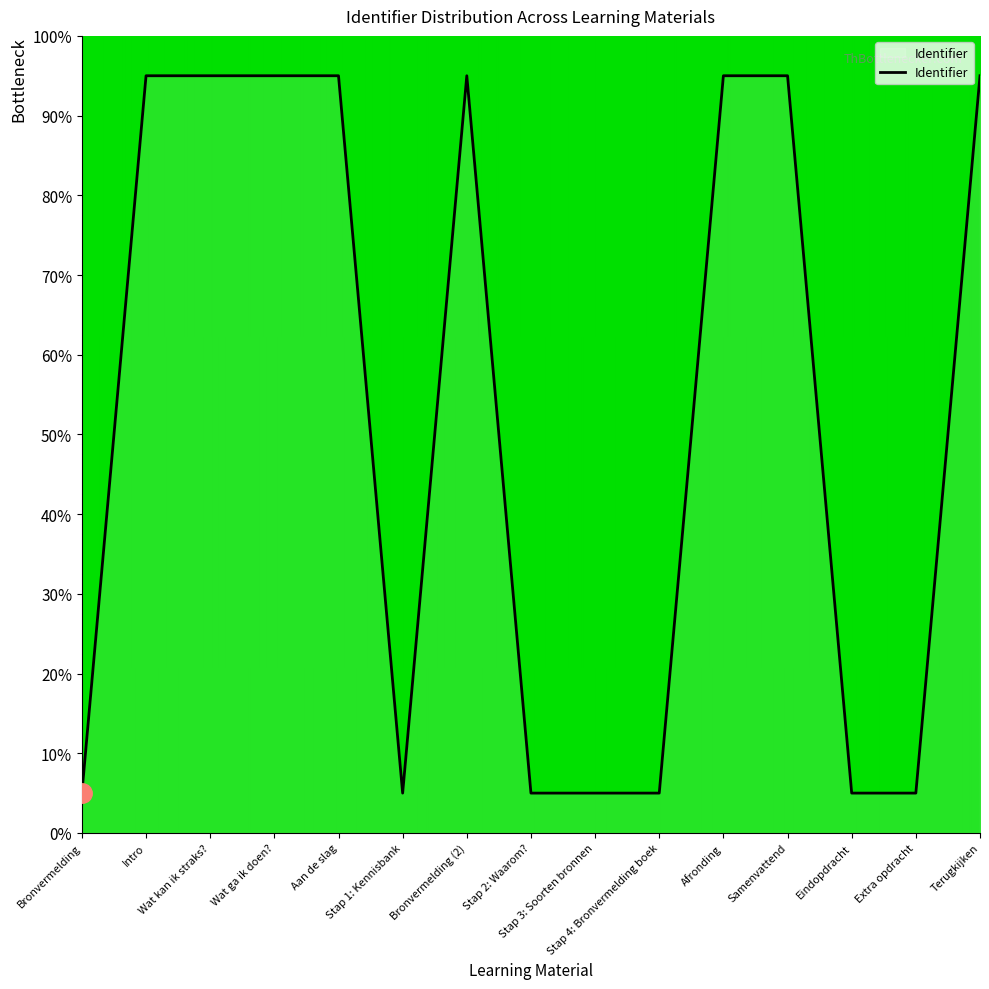

What is the difference between the values at Stap 1: Kennisbank and Intro?

90.0